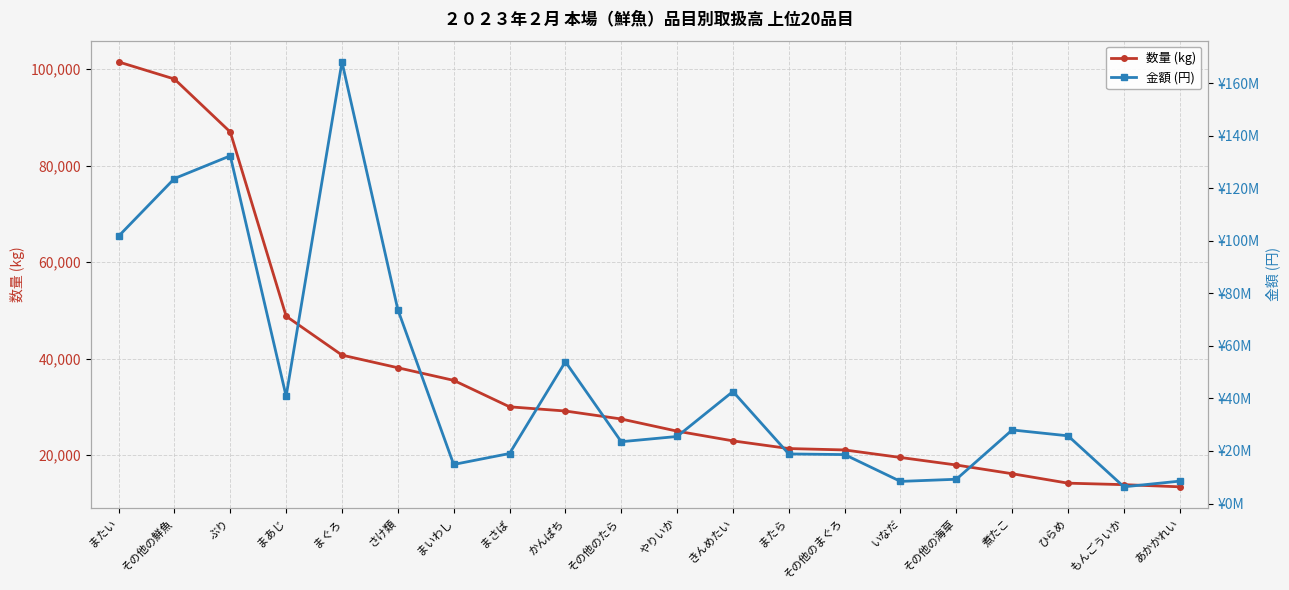

What is the difference between the highest and lowest values at またら?

18857887